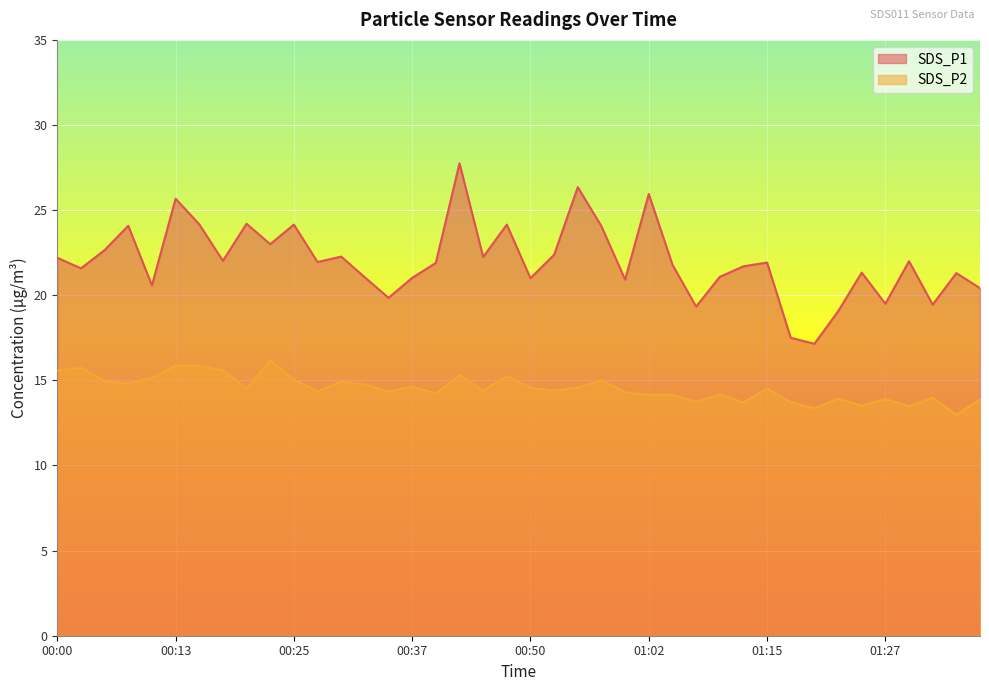

Is it true that SDS_P1 equals 21.9 at 01:15?

True